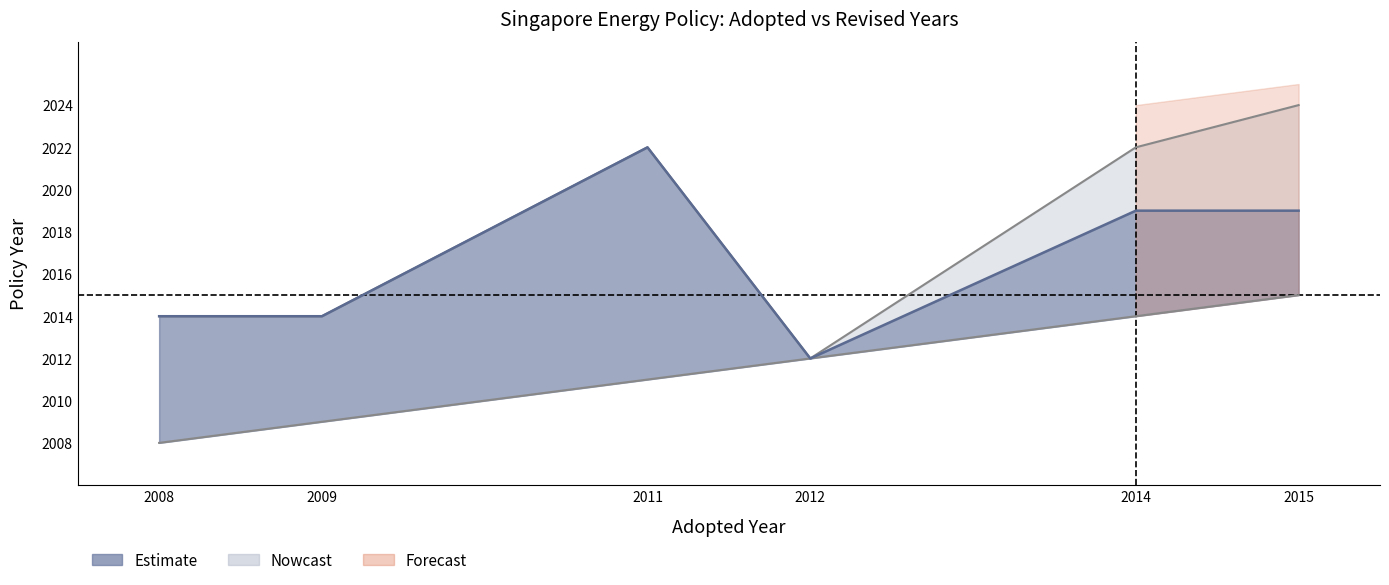

Which label corresponds to the smallest value in the chart?

2008